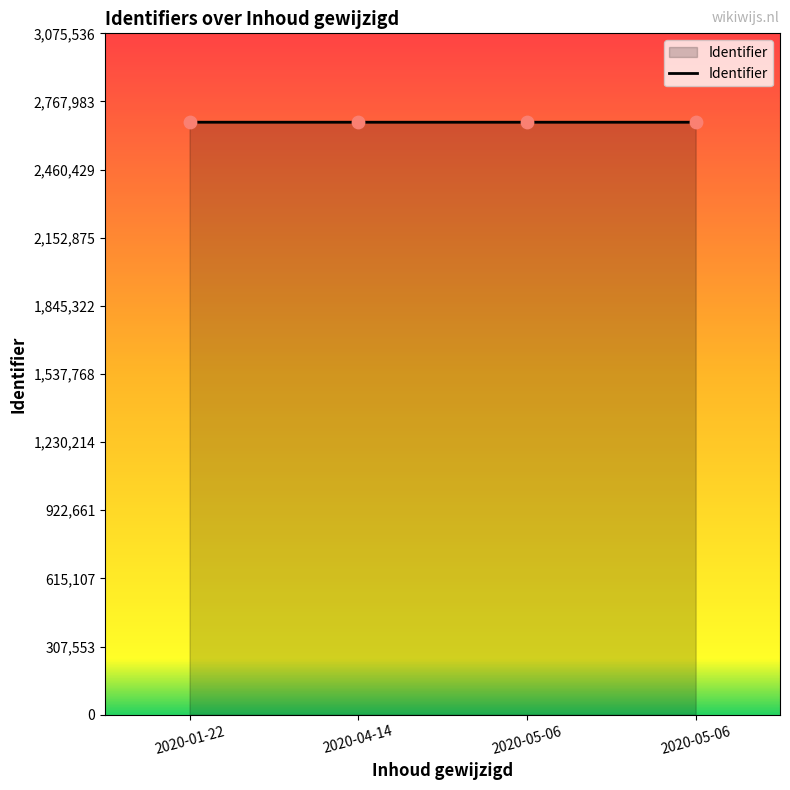

Which has a higher value, 2020-04-14 or 2020-05-06?

2020-04-14